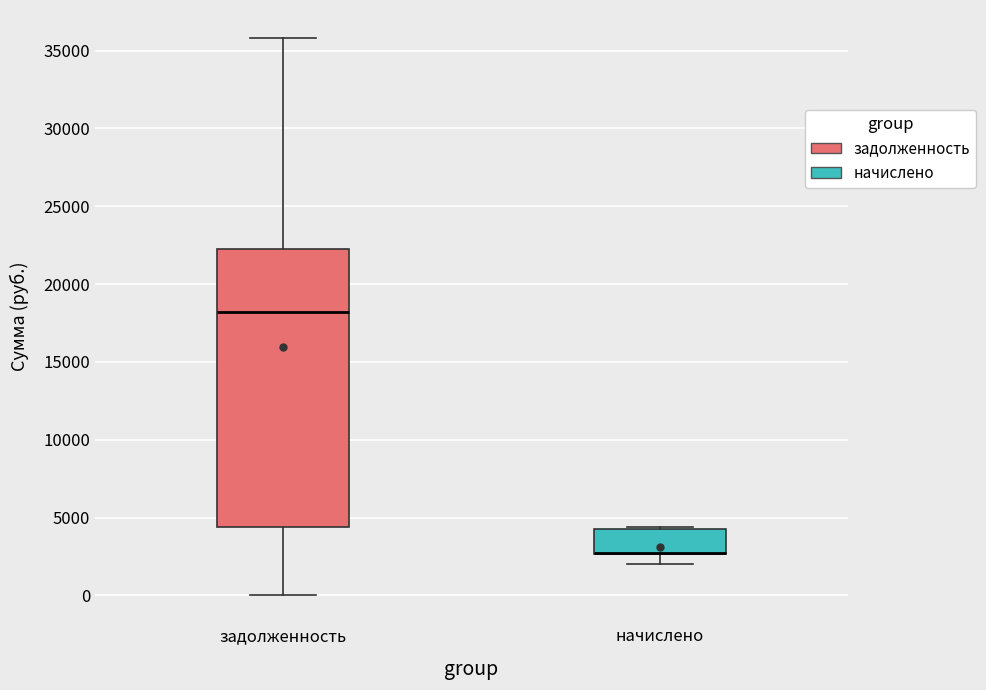

Reading left to right, read every box against the y-axis: the position of its median line, the range the box covers, and the ends of its whiskers. The values are not printed on the chart, so give them approximately, as read against the axis.

задолженность: median 18000, box 4500 to 22500, whiskers 0 to 36000
начислено: median 2500 (drawn on the box's lower edge), box 2500 to 4500, whiskers 2000 to 4500